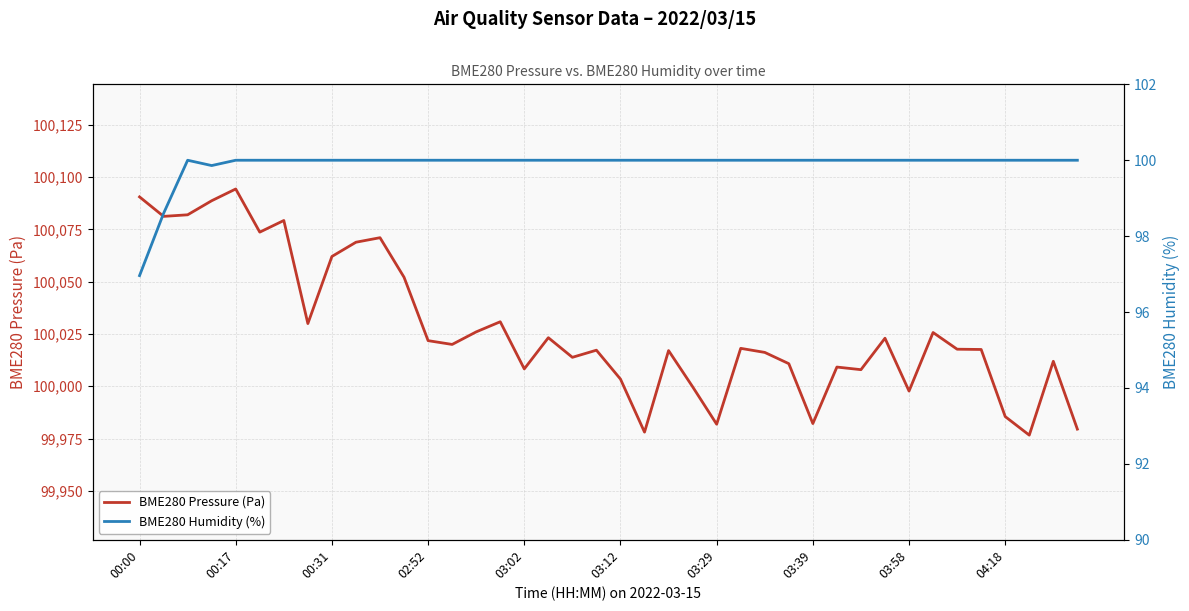

What is the minimum value for BME280 Pressure (Pa)?

99976.7